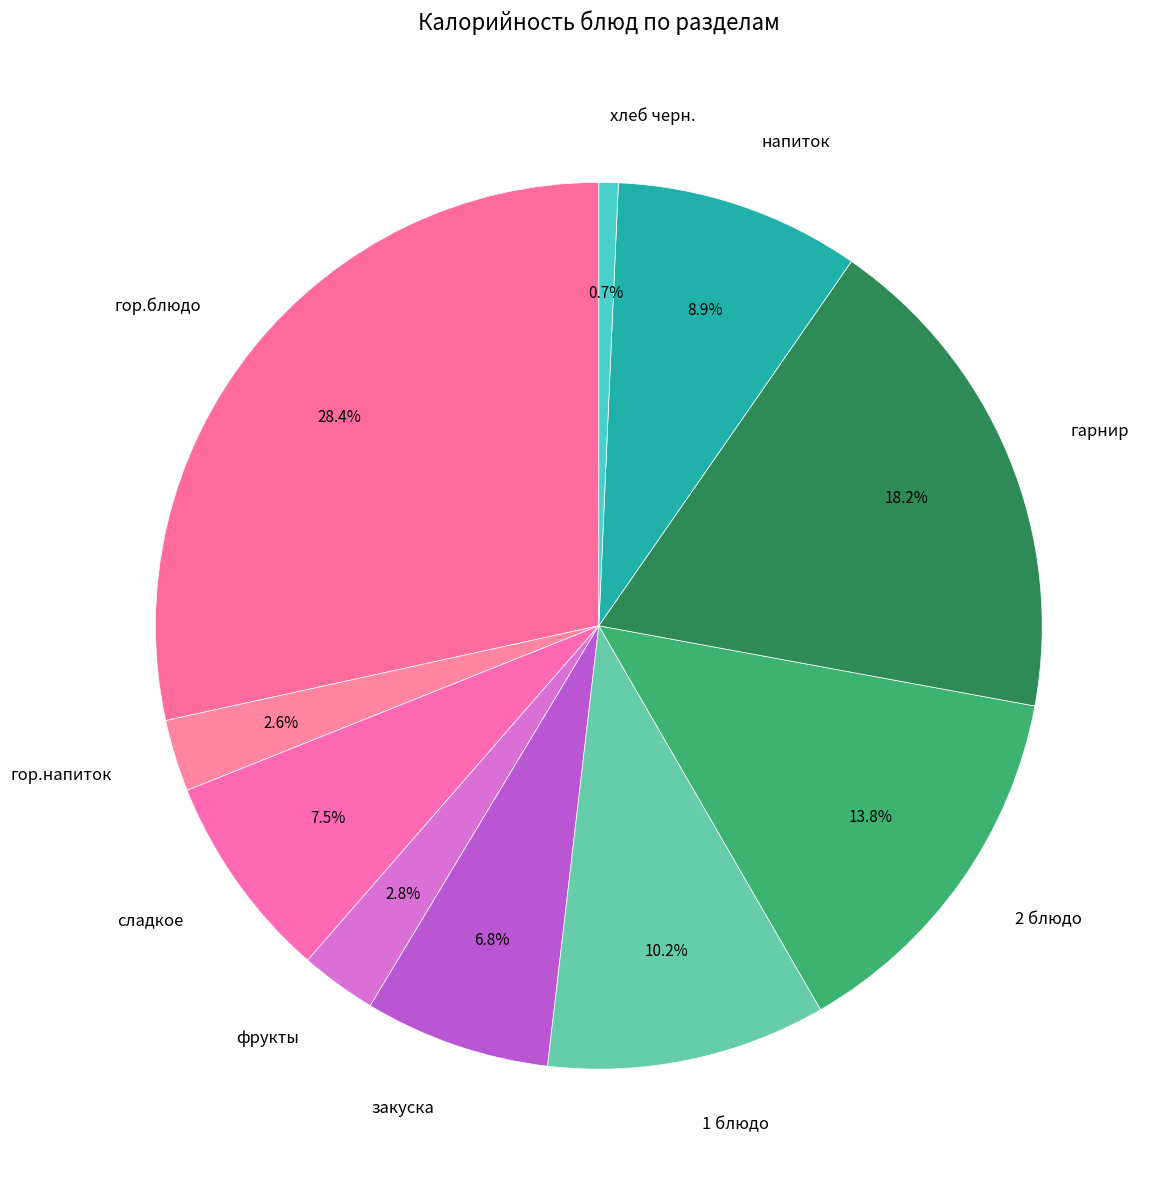

To the nearest percent, what is the difference between the закуска and 1 блюдо slice percentages?

3%